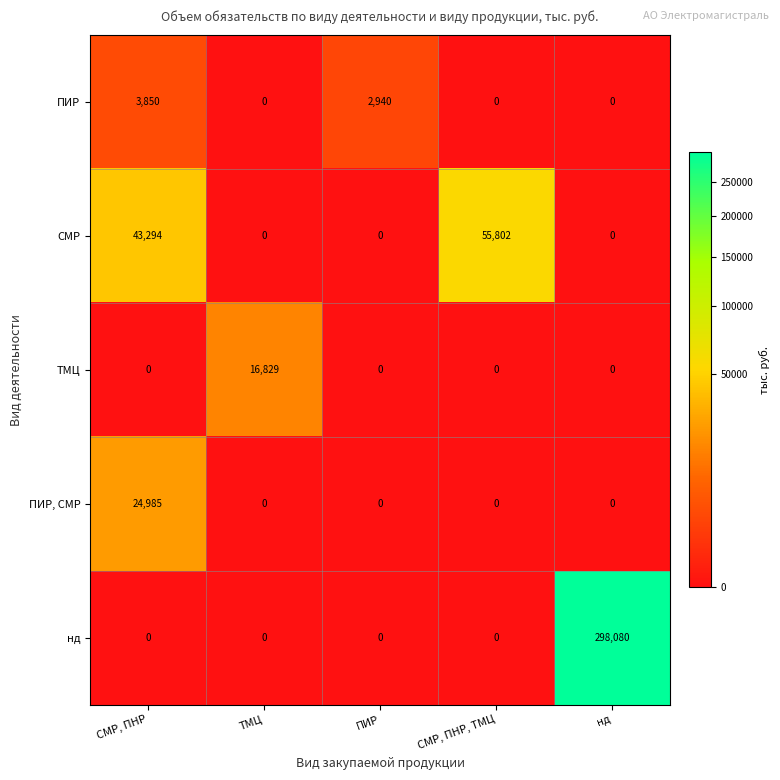

Where is ПИР nearest to the value 1925?

ПИР